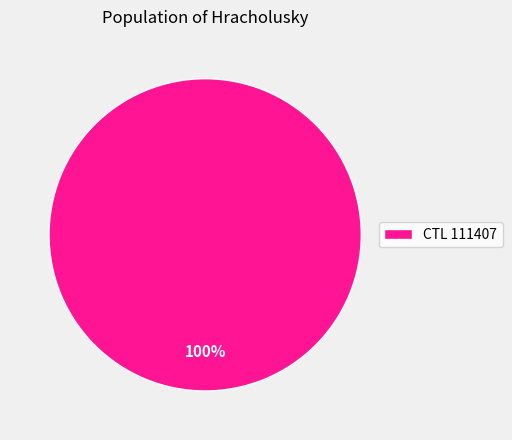

Which category accounts for the majority?

CTL 111407